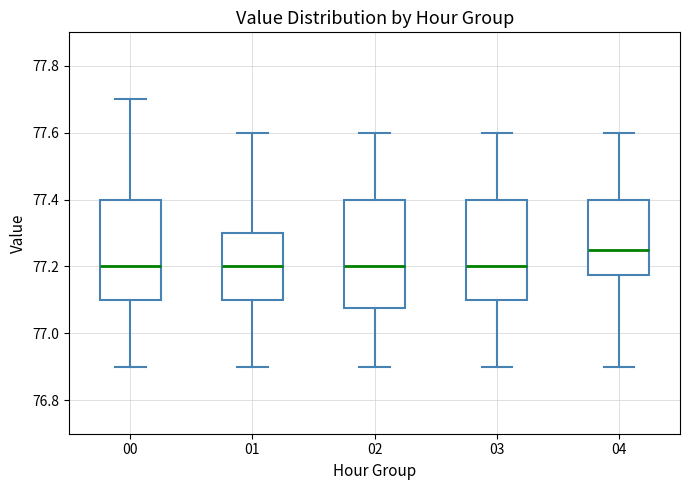

Reading left to right, read every box against the y-axis: the position of its median line, the range the box covers, and the ends of its whiskers. The values are not printed on the chart, so give them approximately, as read against the axis.

00: median 77.20, box 77.10 to 77.40, whiskers 76.90 to 77.70
01: median 77.20, box 77.10 to 77.30, whiskers 76.90 to 77.60
02: median 77.20, box 77.08 to 77.40, whiskers 76.90 to 77.60
03: median 77.20, box 77.10 to 77.40, whiskers 76.90 to 77.60
04: median 77.26, box 77.18 to 77.40, whiskers 76.90 to 77.60